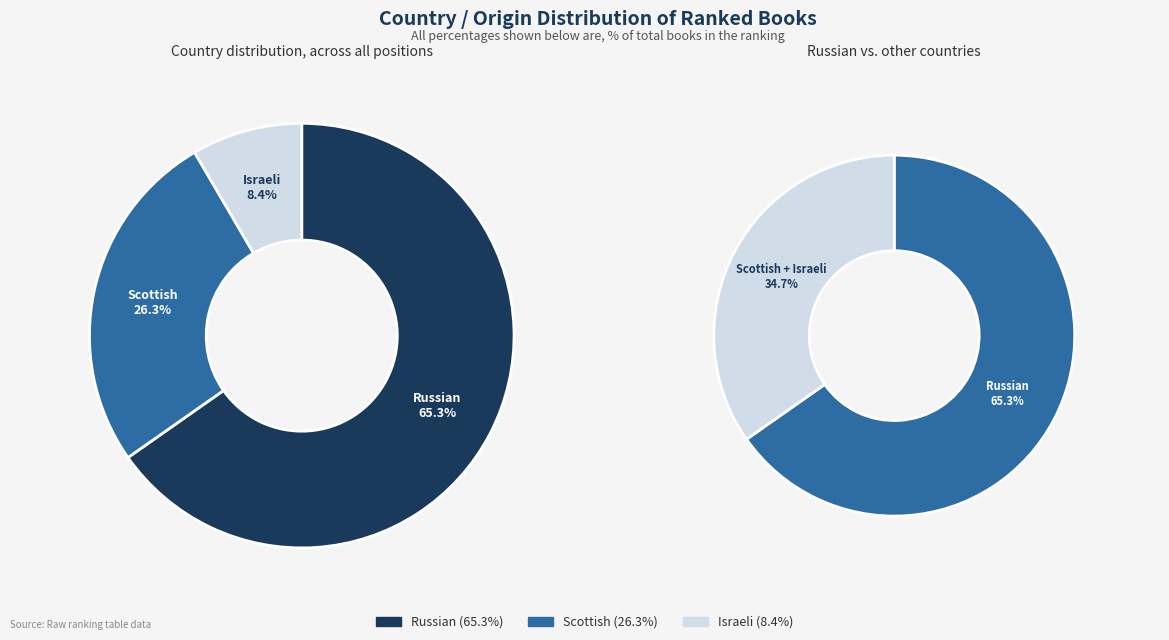

To the nearest percent, what is the difference between the largest and smallest slice percentages?

57%